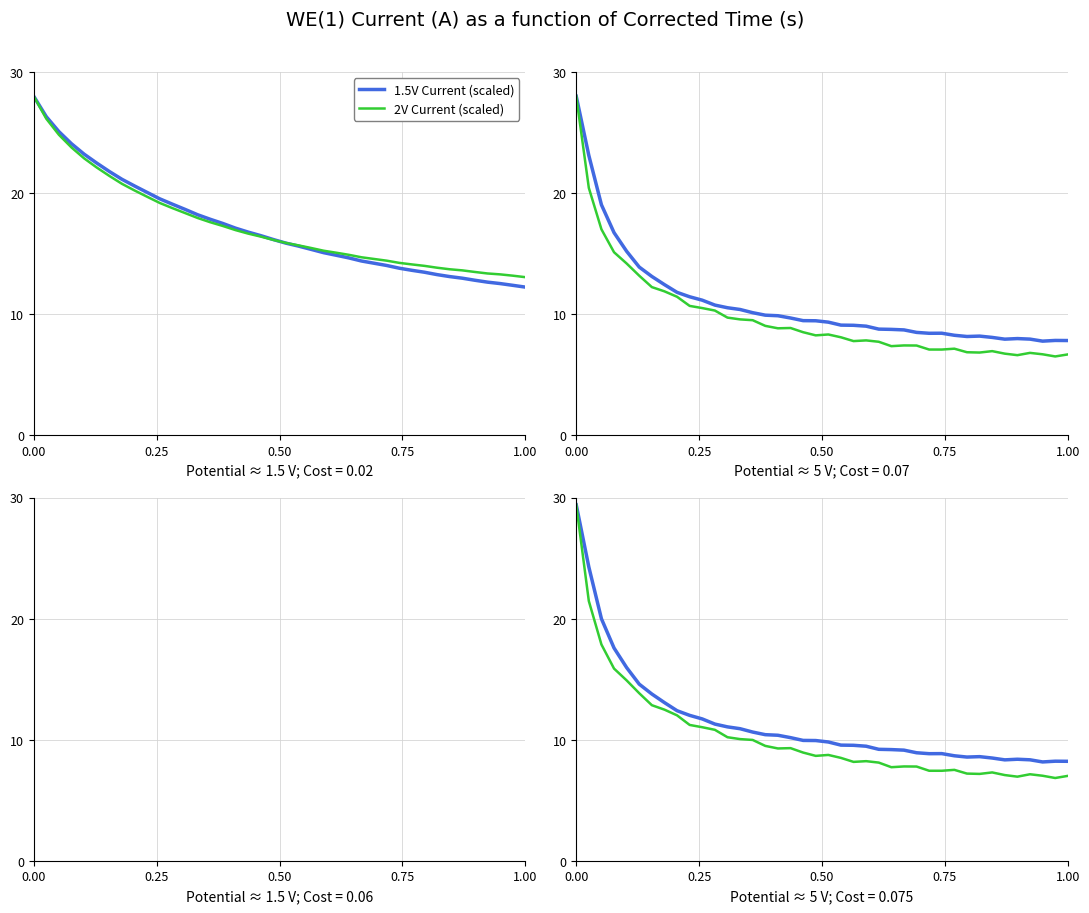

What is the highest value of the 1.5V Current (scaled) series?

28.0